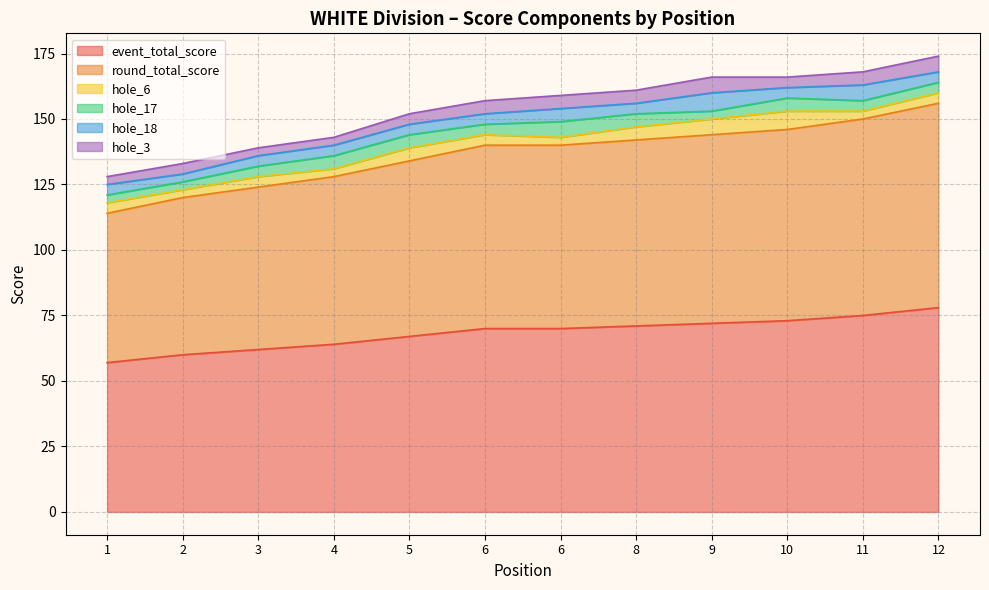

What is the spread (max minus min) of values at 9?

69